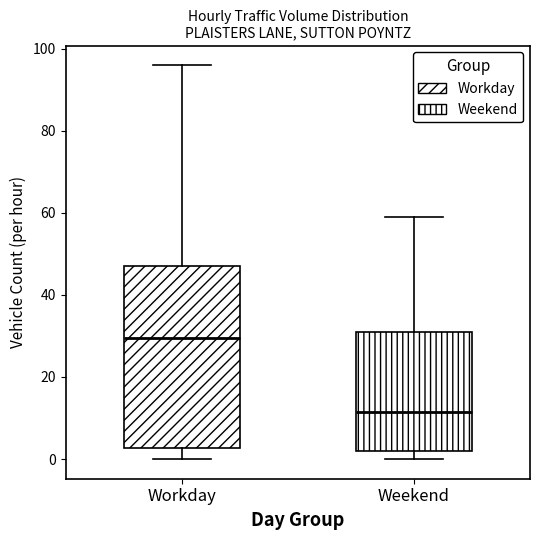

Reading left to right, read every box against the y-axis: the position of its median line, the range the box covers, and the ends of its whiskers. The values are not printed on the chart, so give them approximately, as read against the axis.

Workday: median 30, box 2 to 48, whiskers 0 to 96
Weekend: median 12, box 2 to 32, whiskers 0 to 60